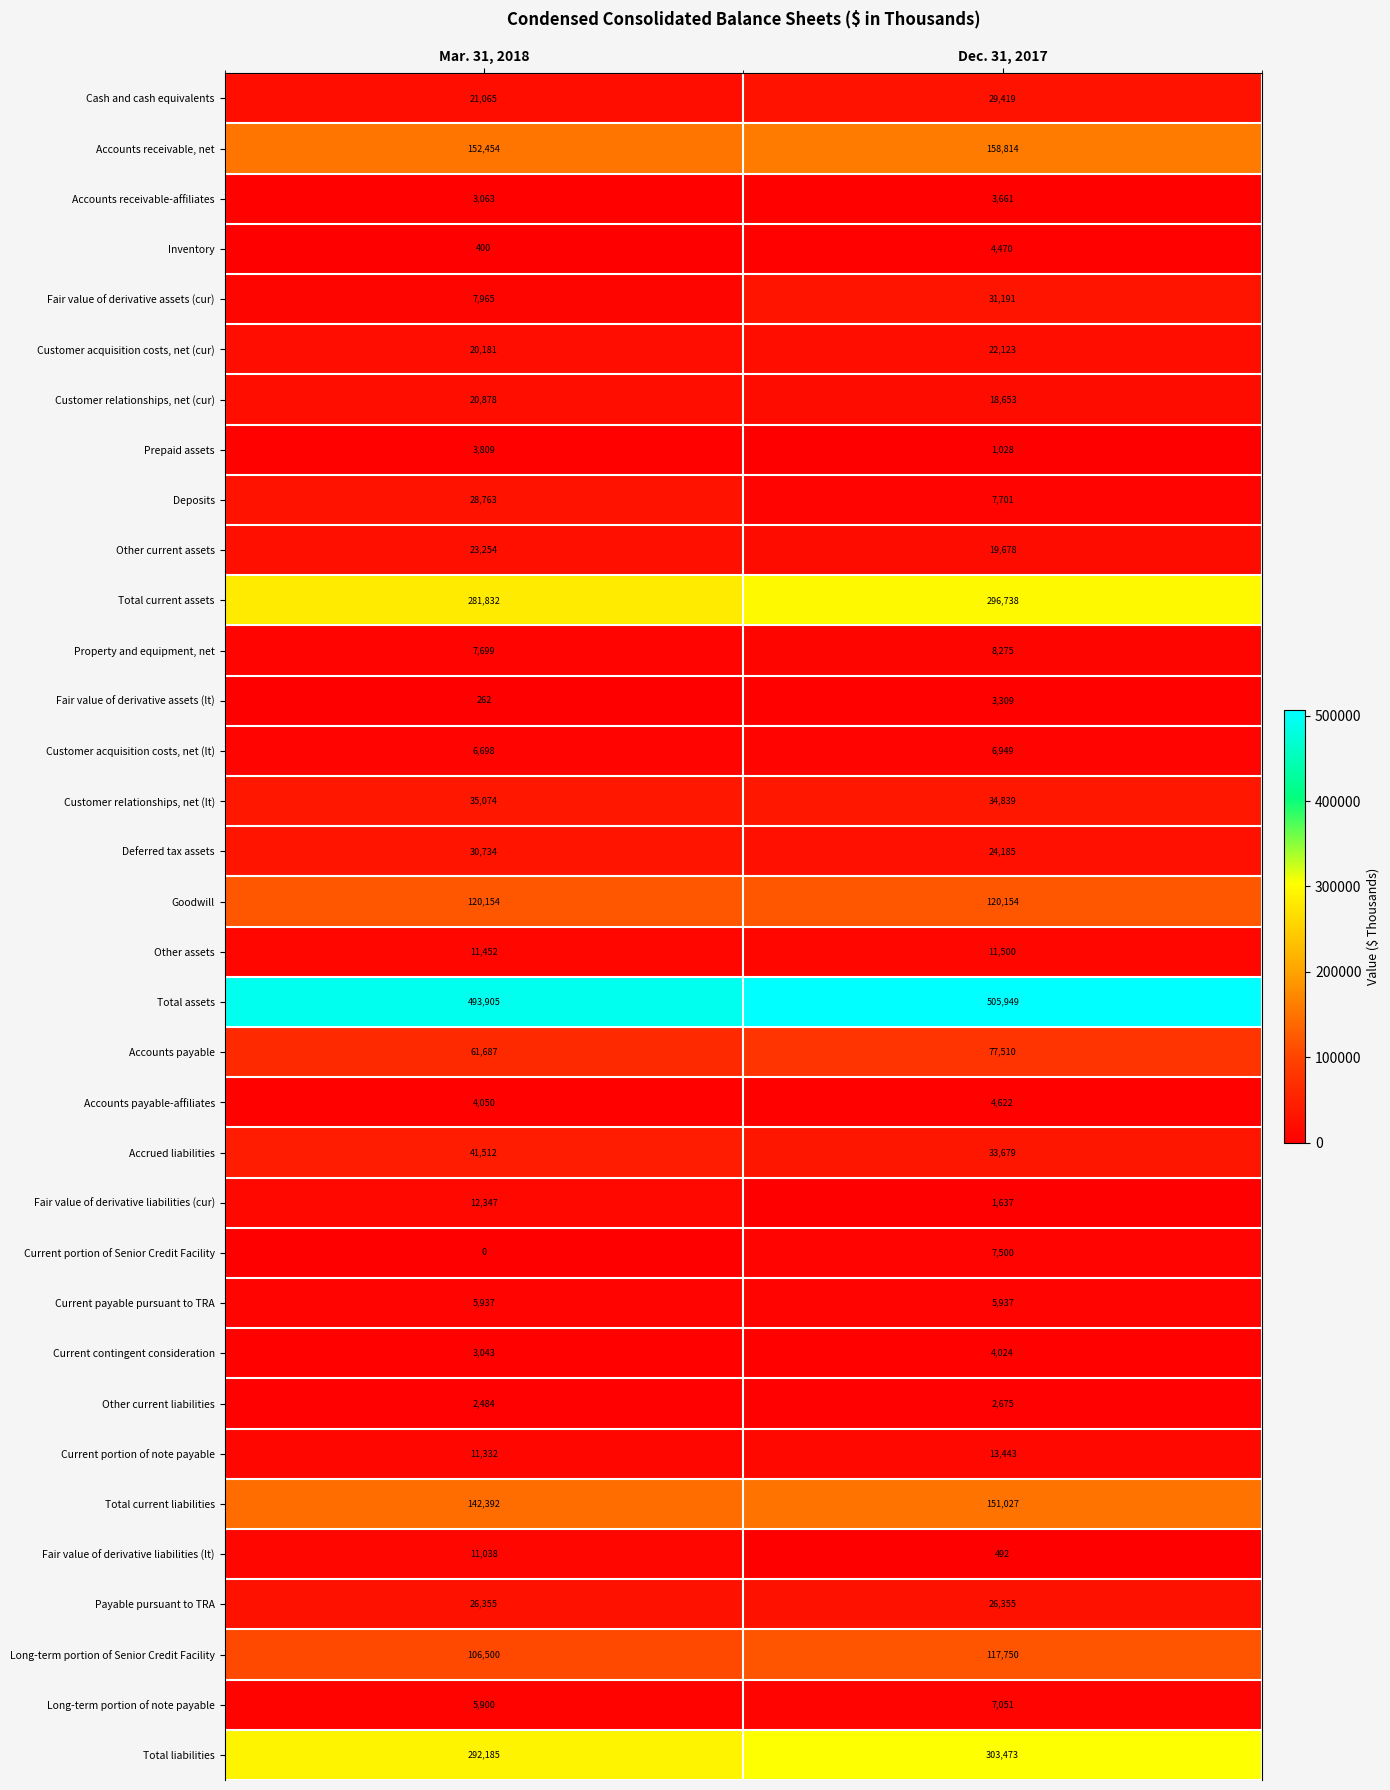

How many series are shown in this chart?

34